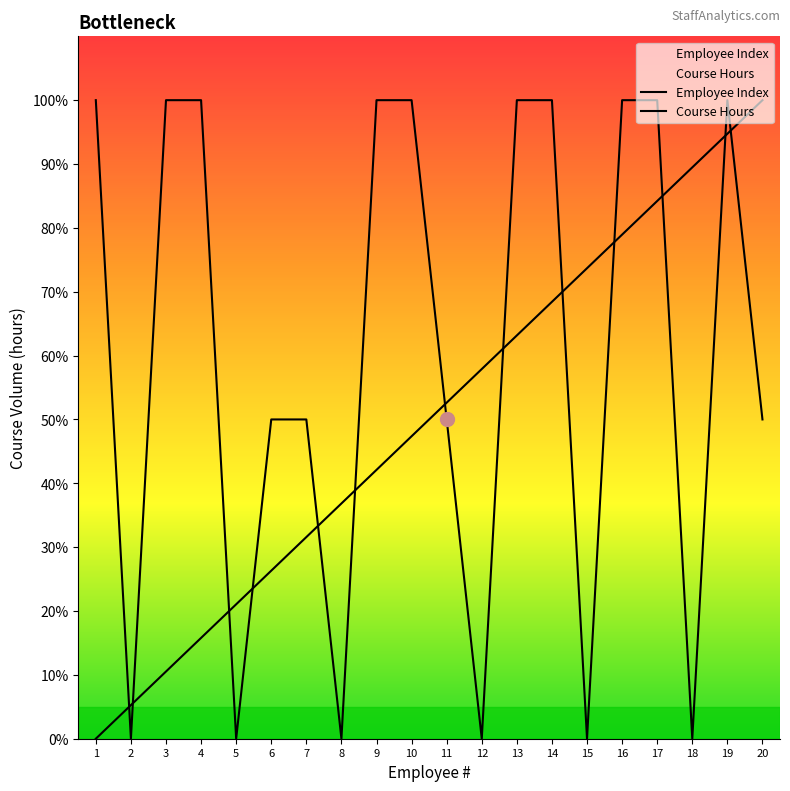

At which category does the chart reach its peak across all series?

20